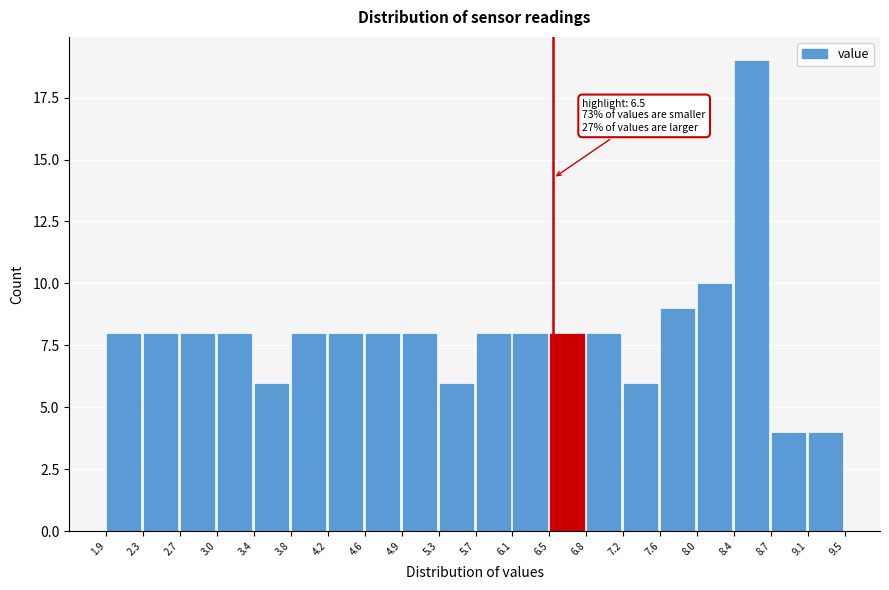

Over which range of the x-axis is the bar tallest?

8.4 to 8.7